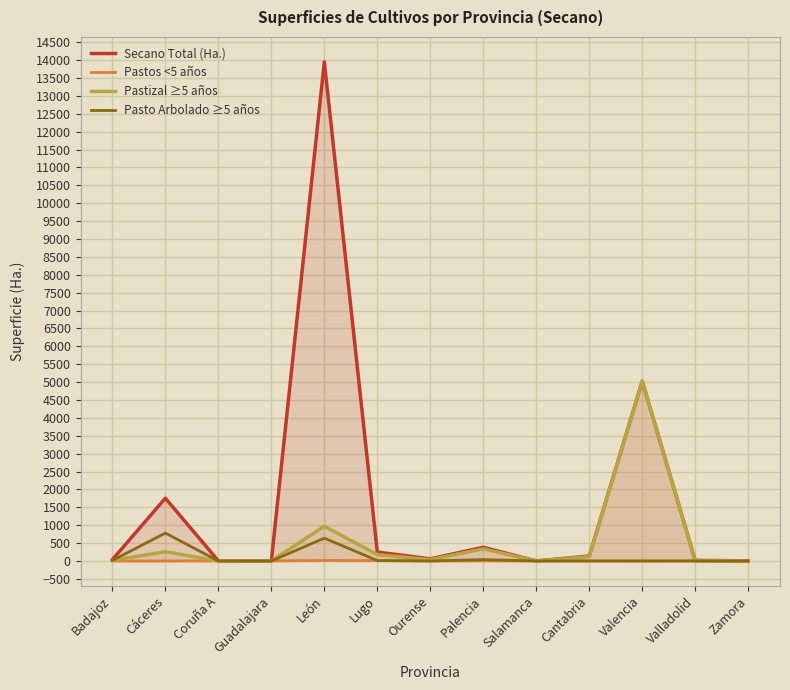

What is the difference between the maximum and minimum values in the Pastizal ≥5 años series?

5027.1